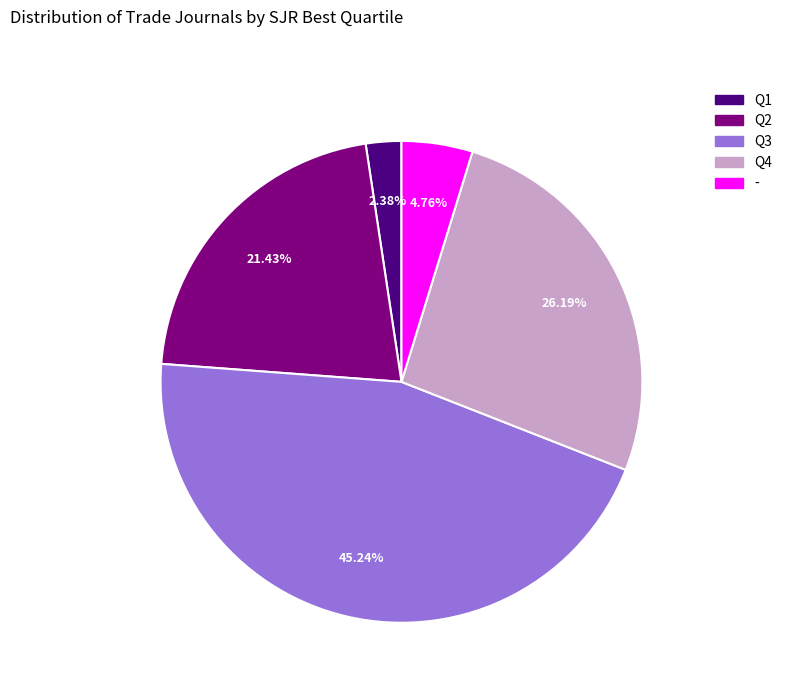

What percentage is the Q4 slice, to the nearest percent?

26%